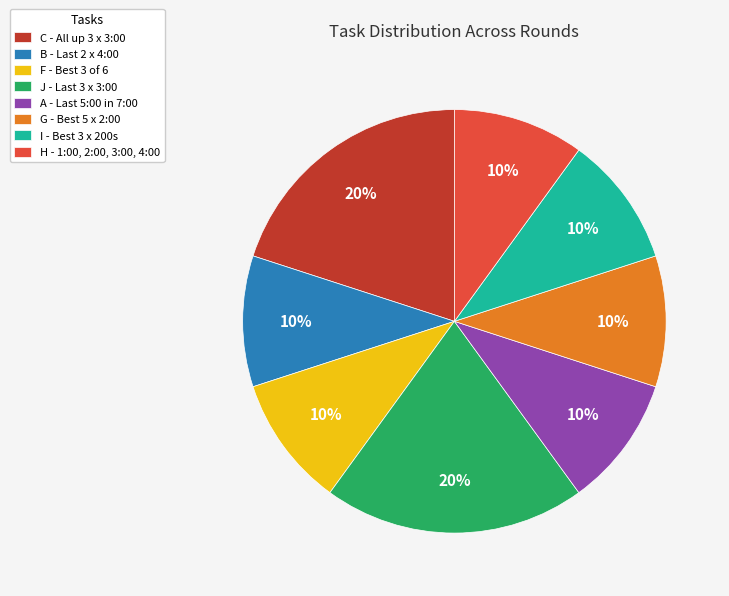

How many slices are in this pie chart?

8